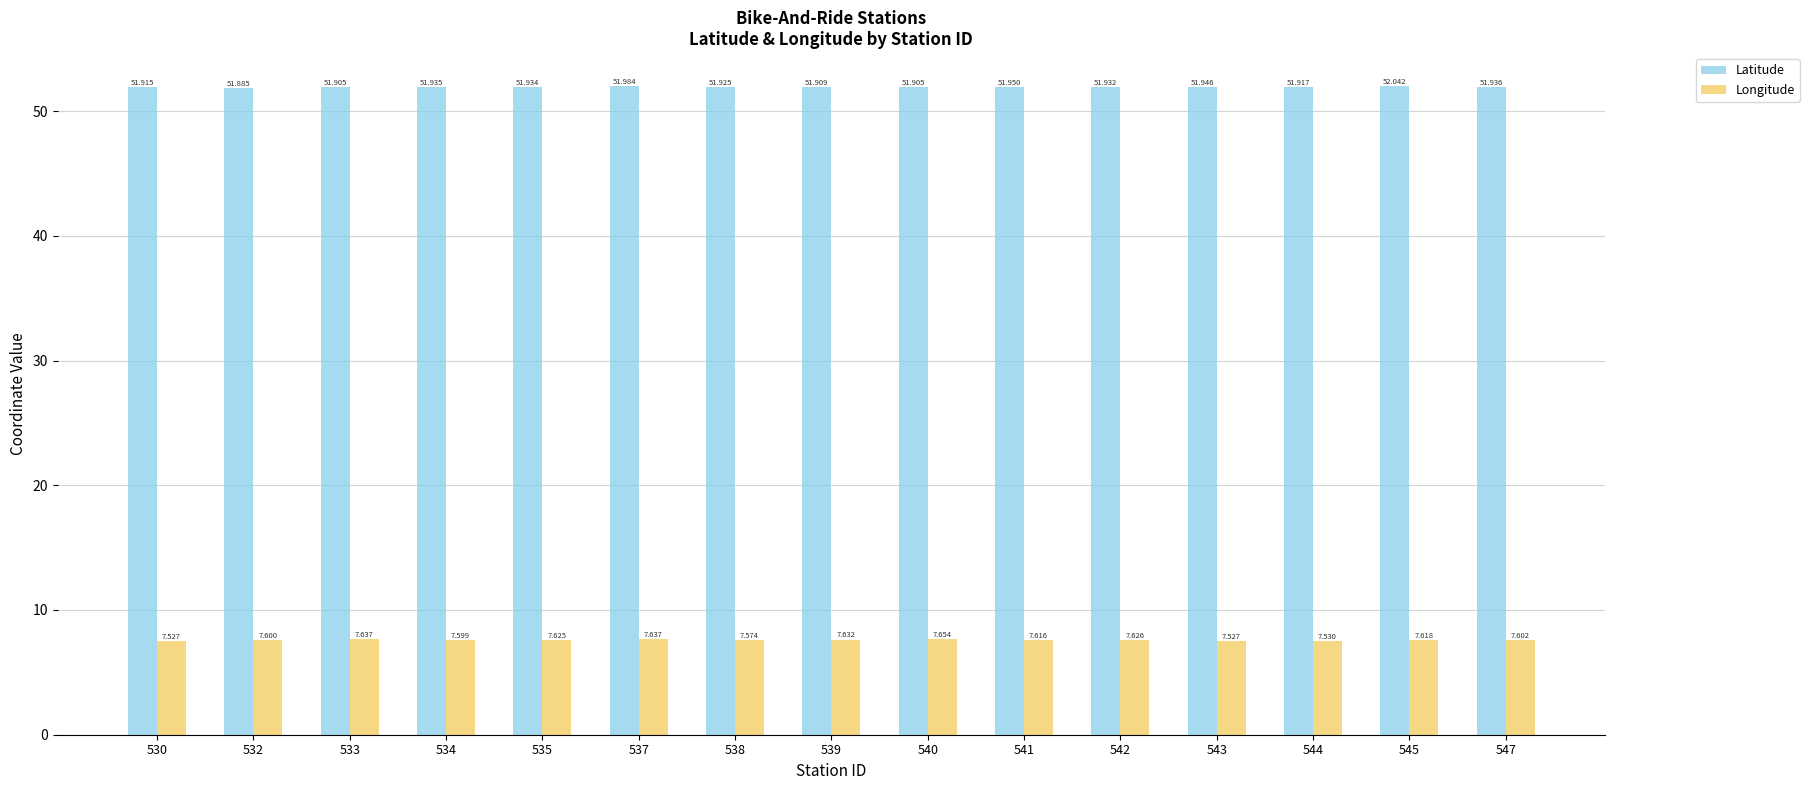

How many categories are shown in the chart?

15